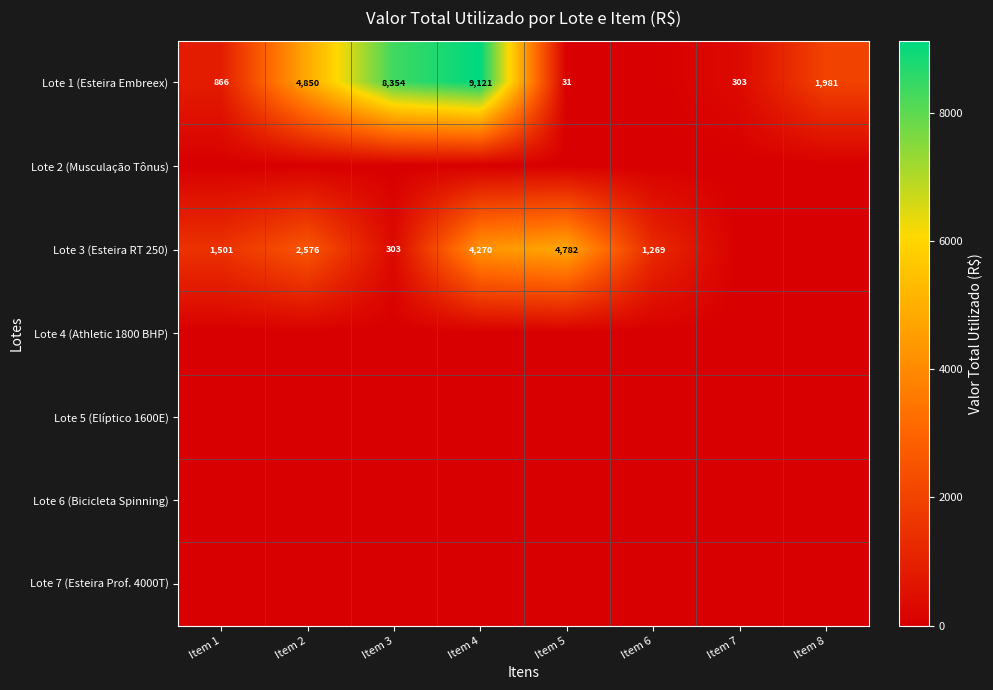

Between Item 5 and Item 7, which is larger?

Item 7